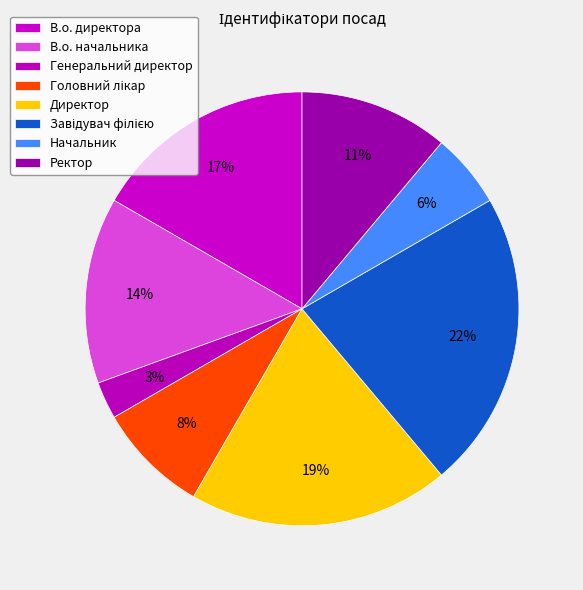

How many segments does this pie chart have?

8